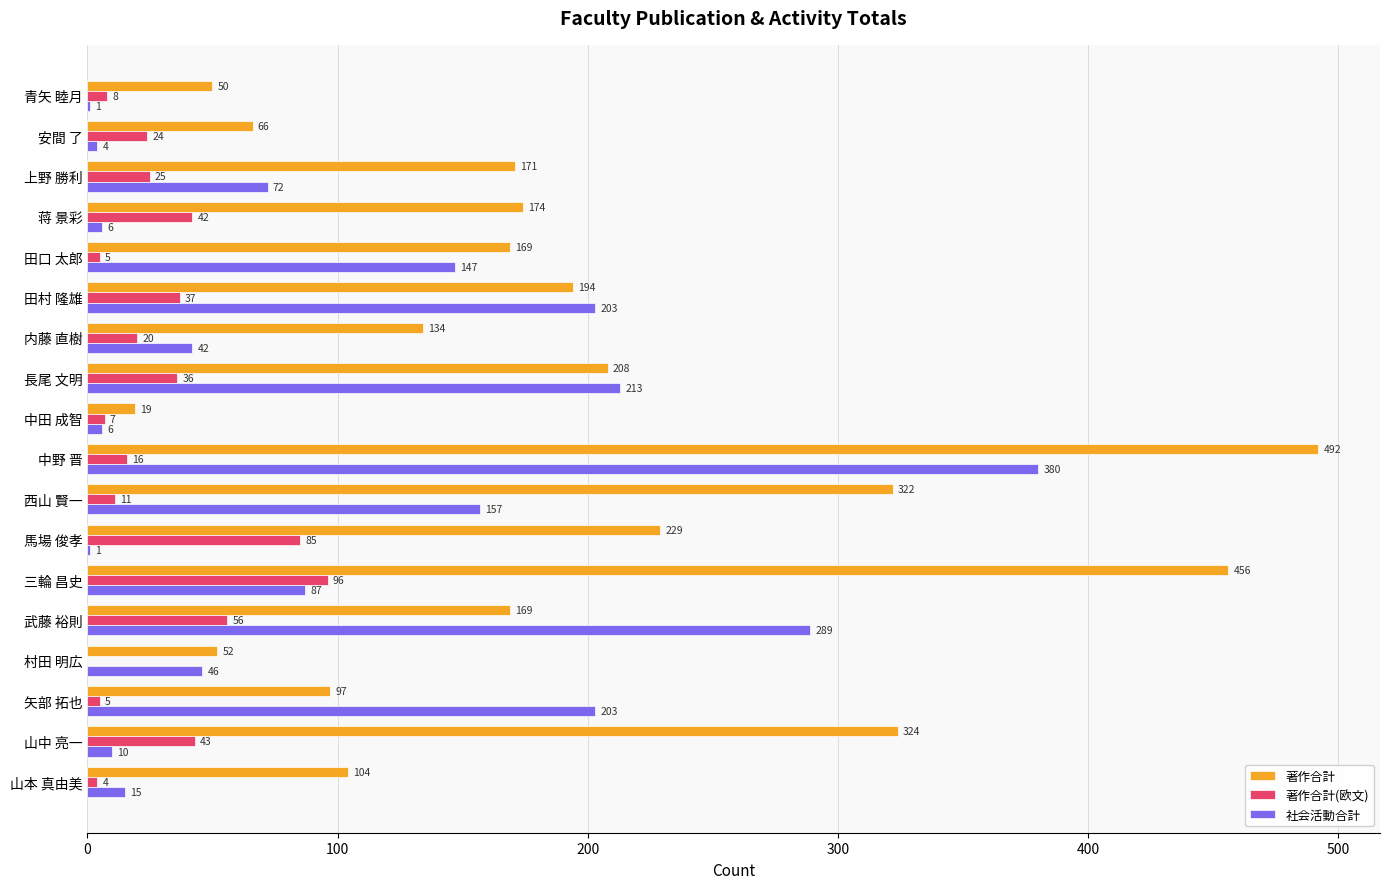

The value of 社会活動合計 at 田村 隆雄 is 361. True or false?

False